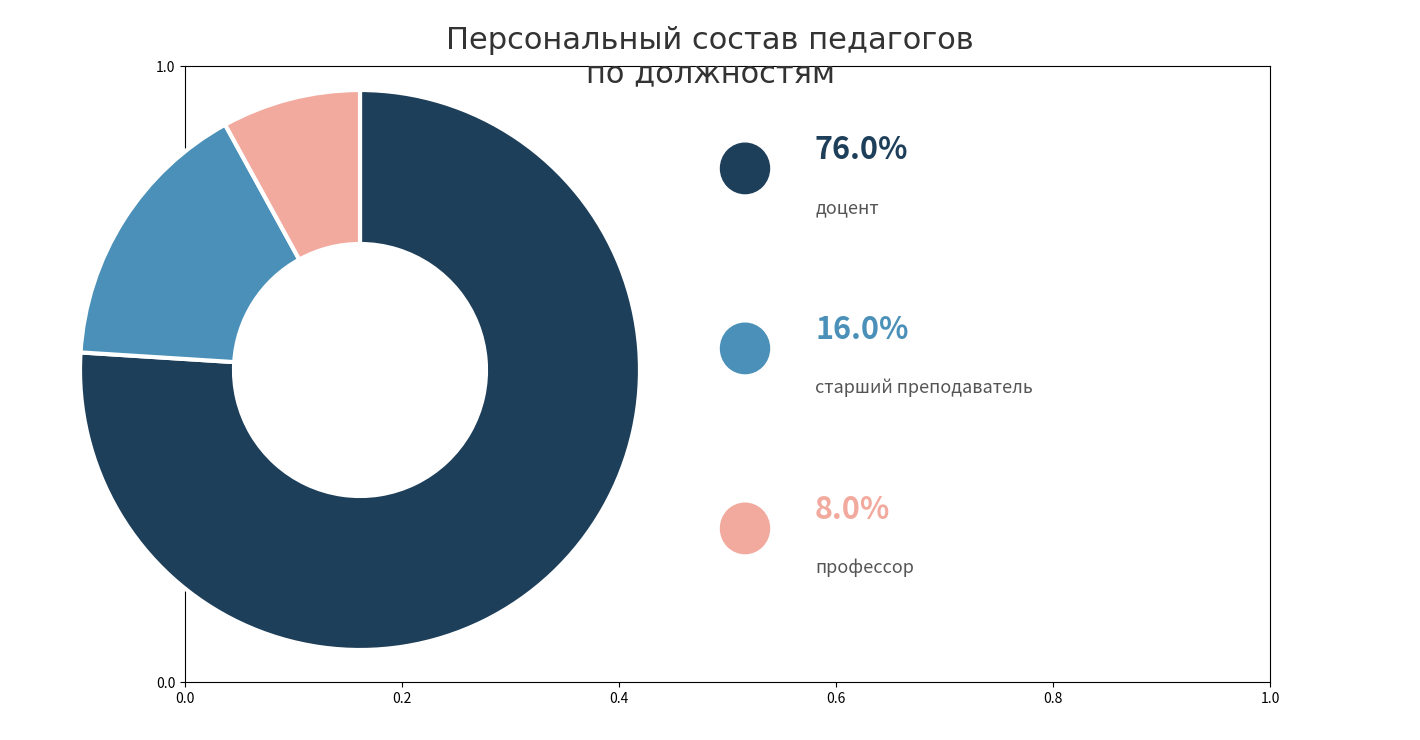

Is there a majority slice in this chart?

Yes